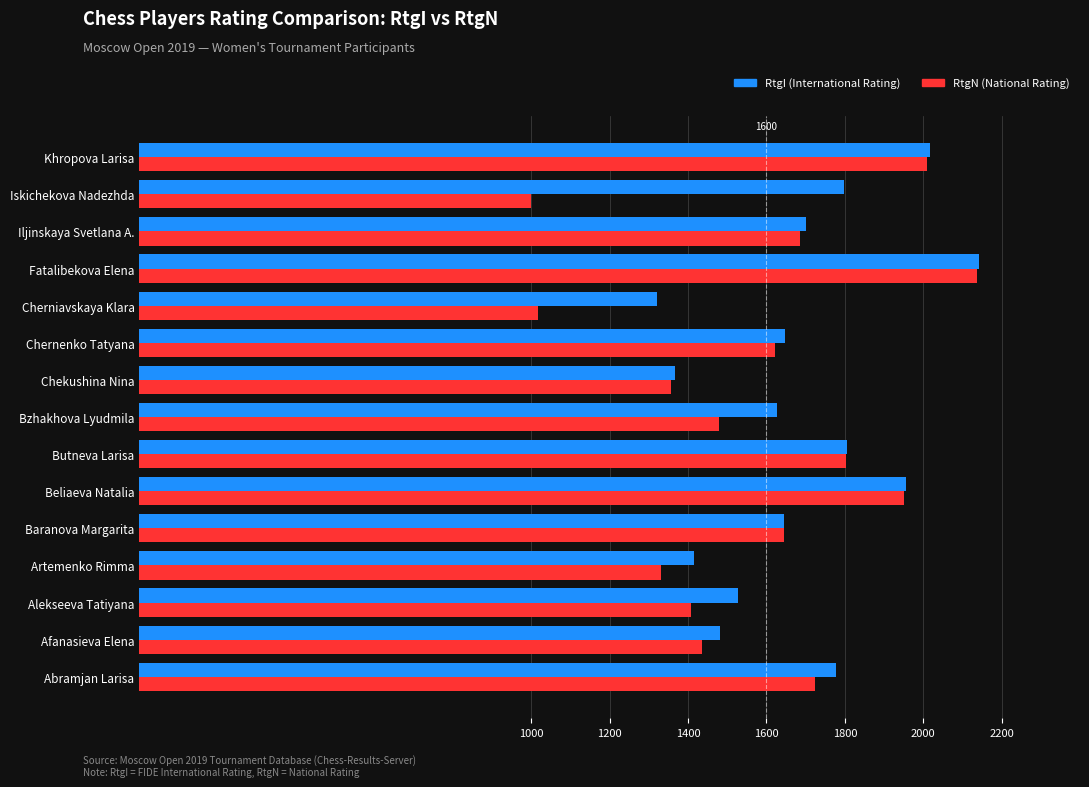

How many categories are shown in the chart?

15